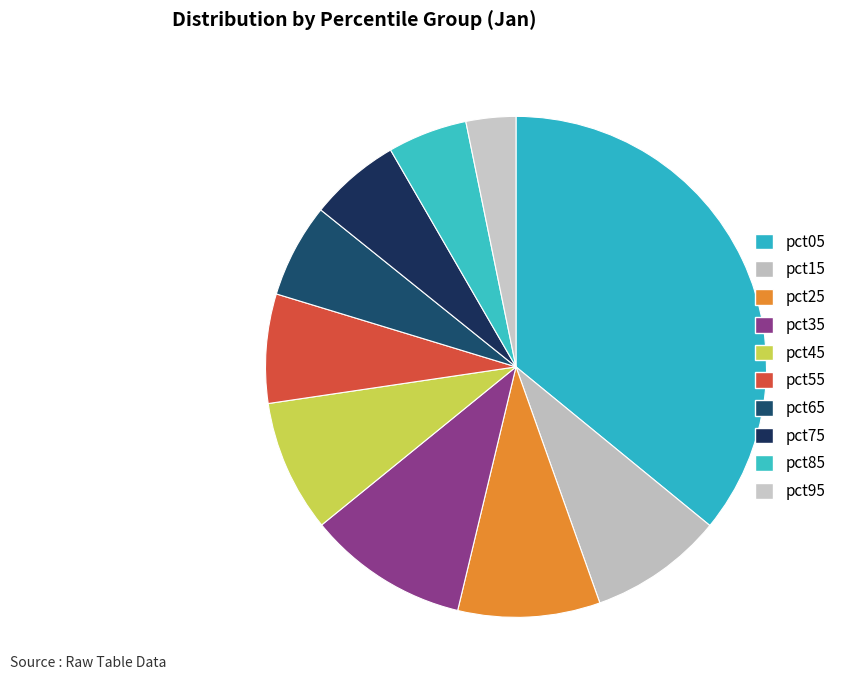

How many slices are in this pie chart?

10